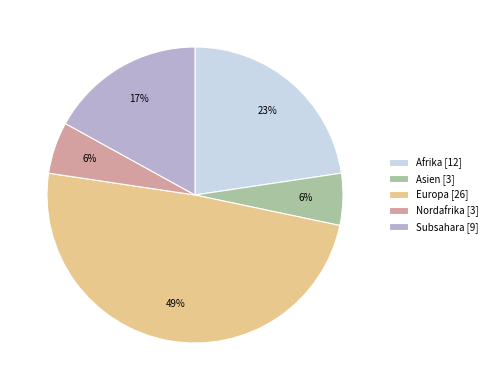

Do Afrika [12] and Subsahara [9] together represent more than half of the pie?

No